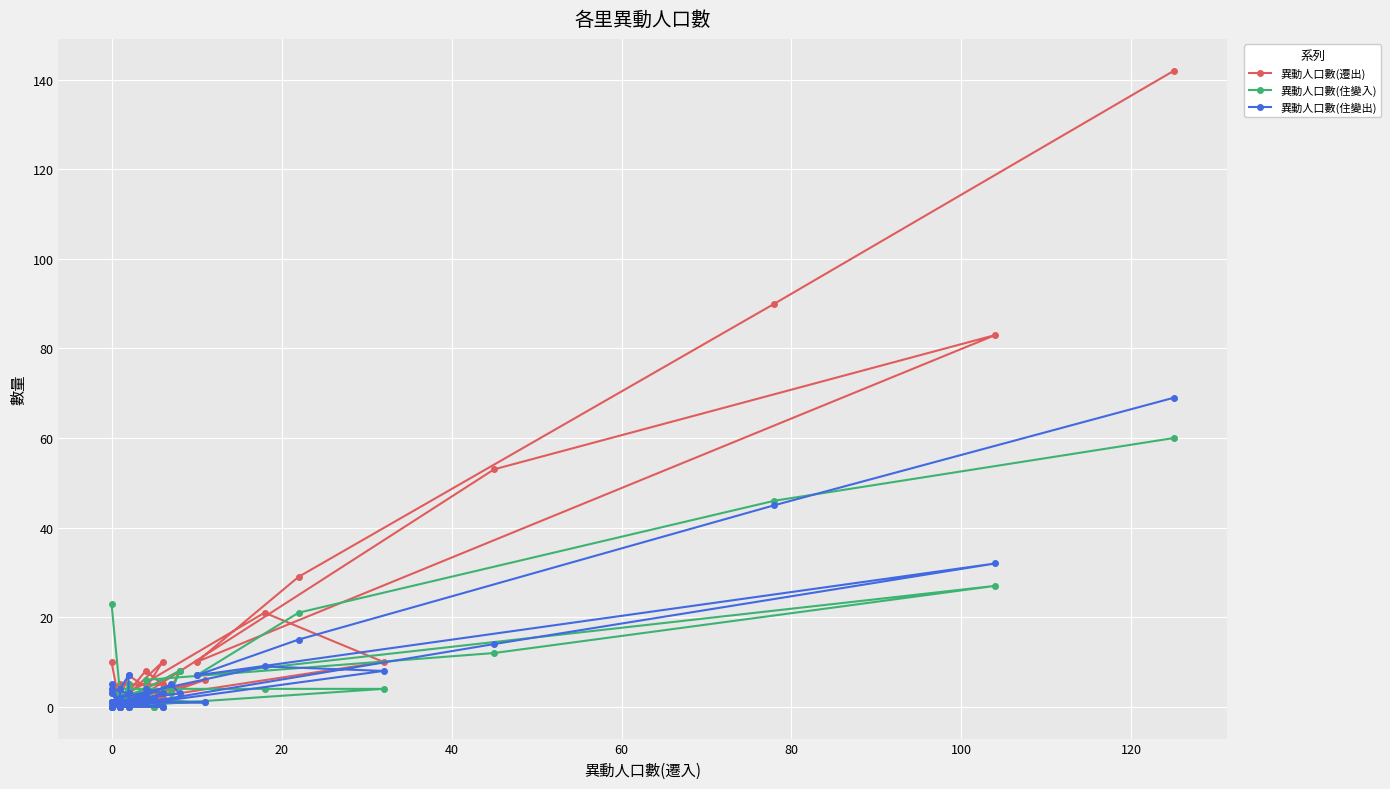

How many lines are shown in the chart?

3